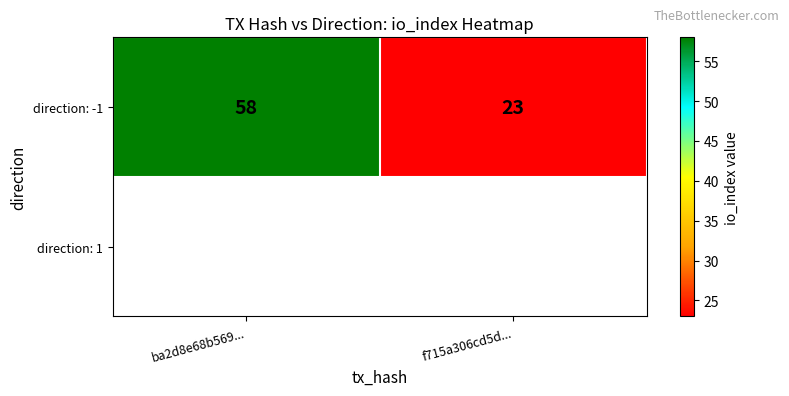

Reading left to right, extract all data points from this chart.

ba2d8e68b569...=58	f715a306cd5d...=23